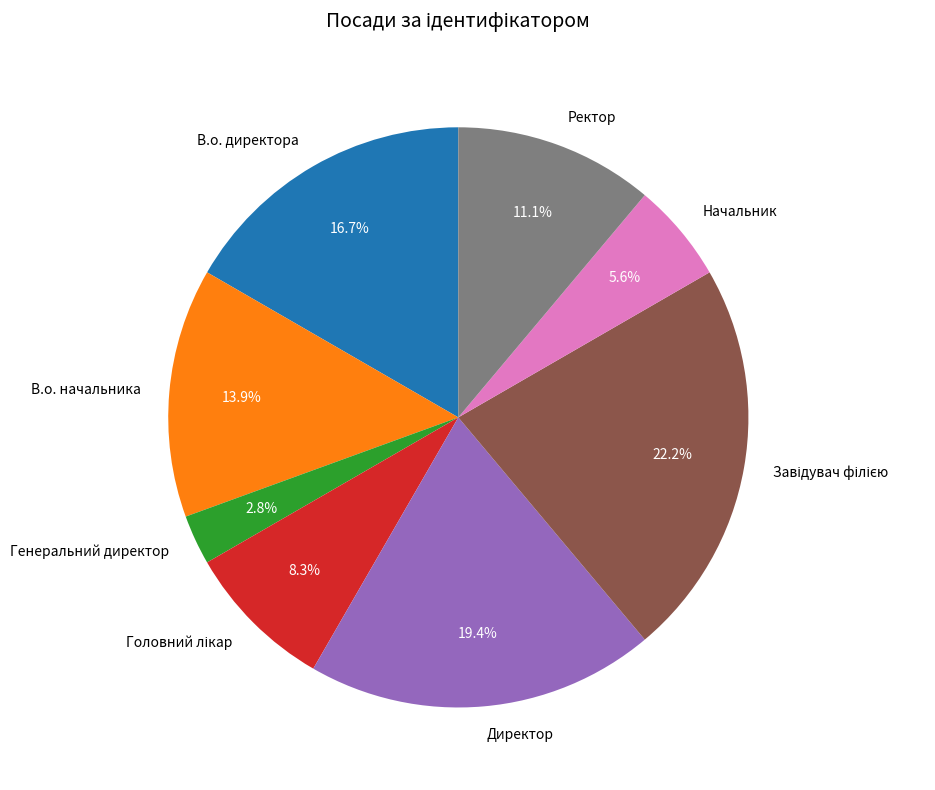

How many segments does this pie chart have?

8